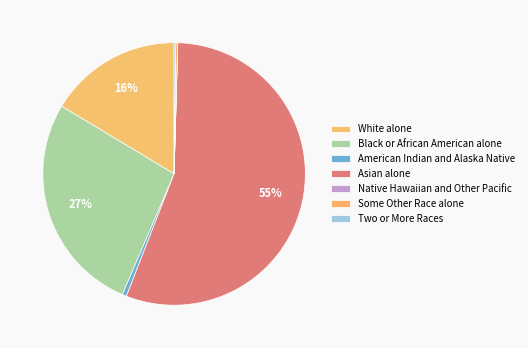

What percentage is NOT represented by Two or More Races?

99.8%